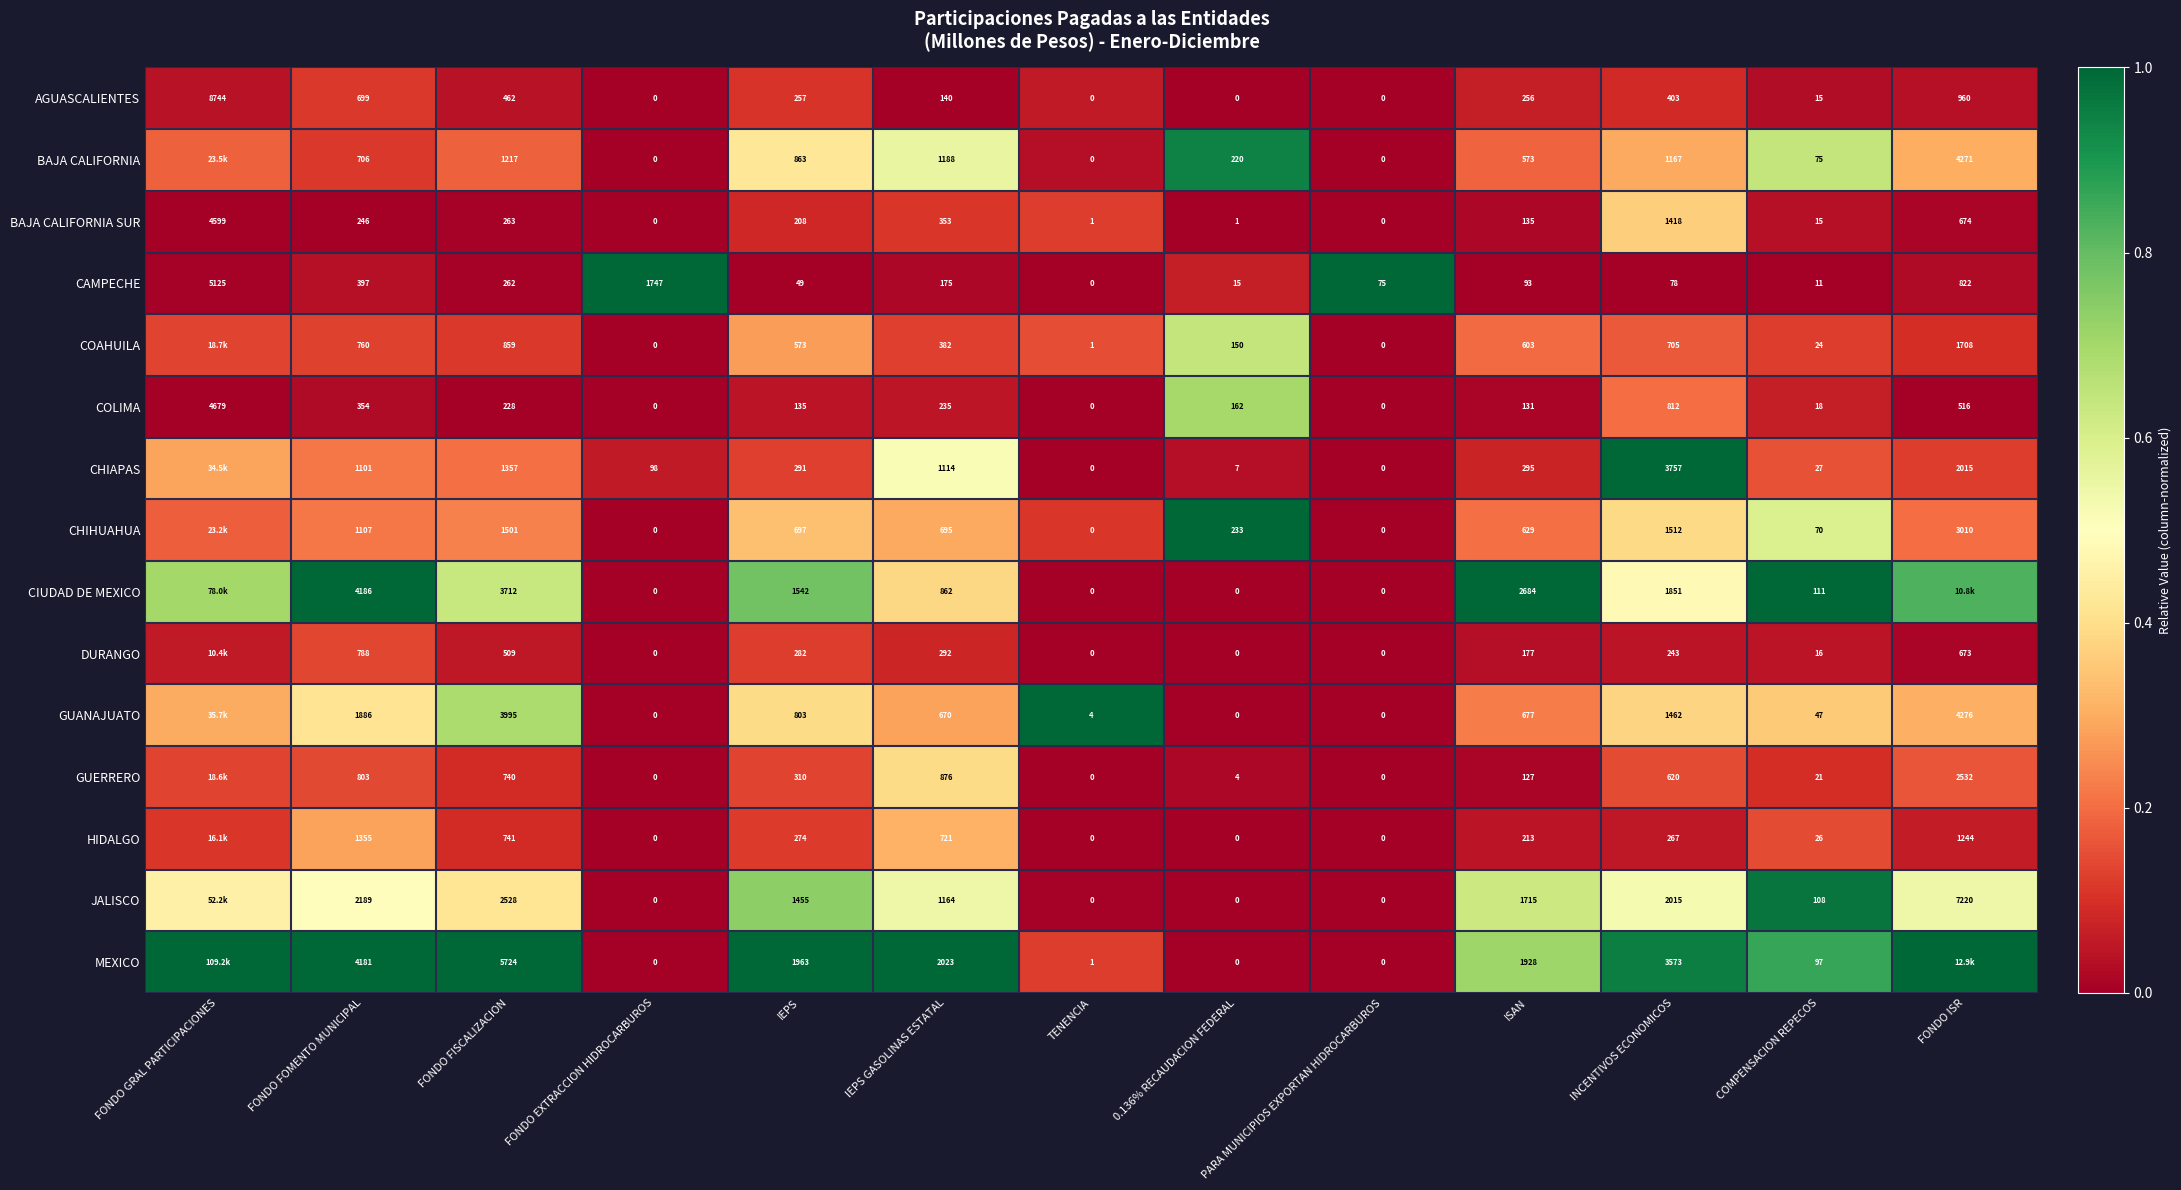

At which label does COLIMA first exceed 162?

FONDO GRAL PARTICIPACIONES